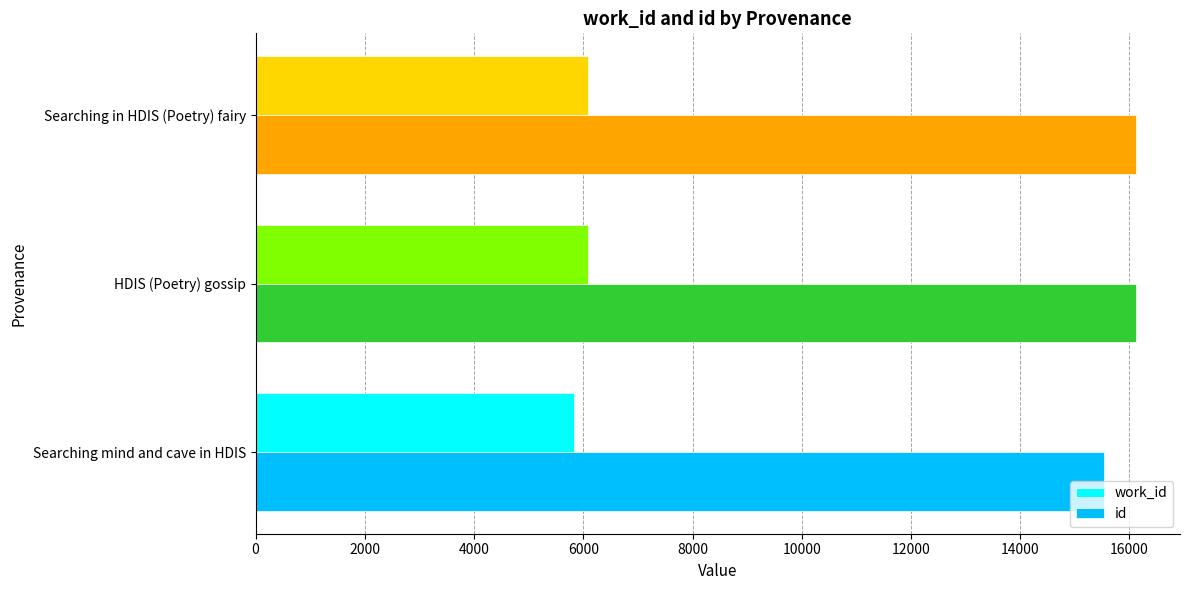

What is the maximum value for id?

16119